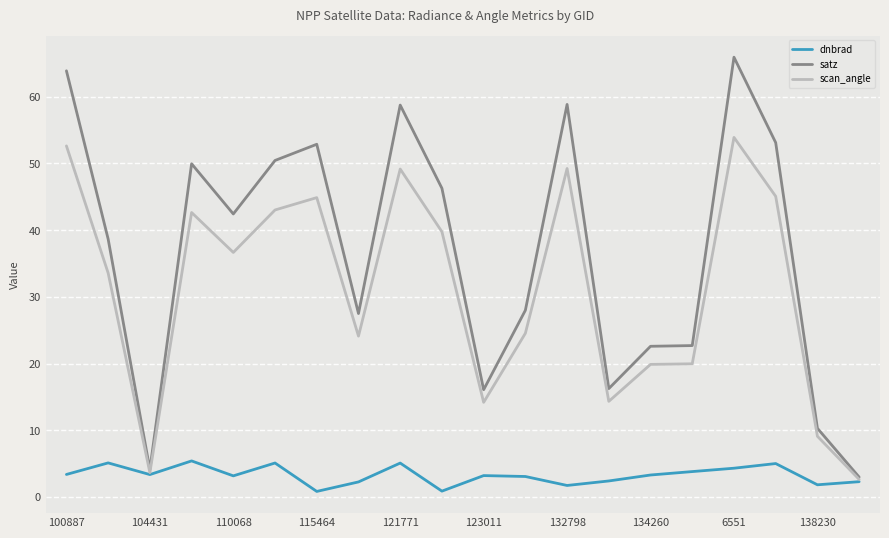

What is the maximum value for satz?

65.9